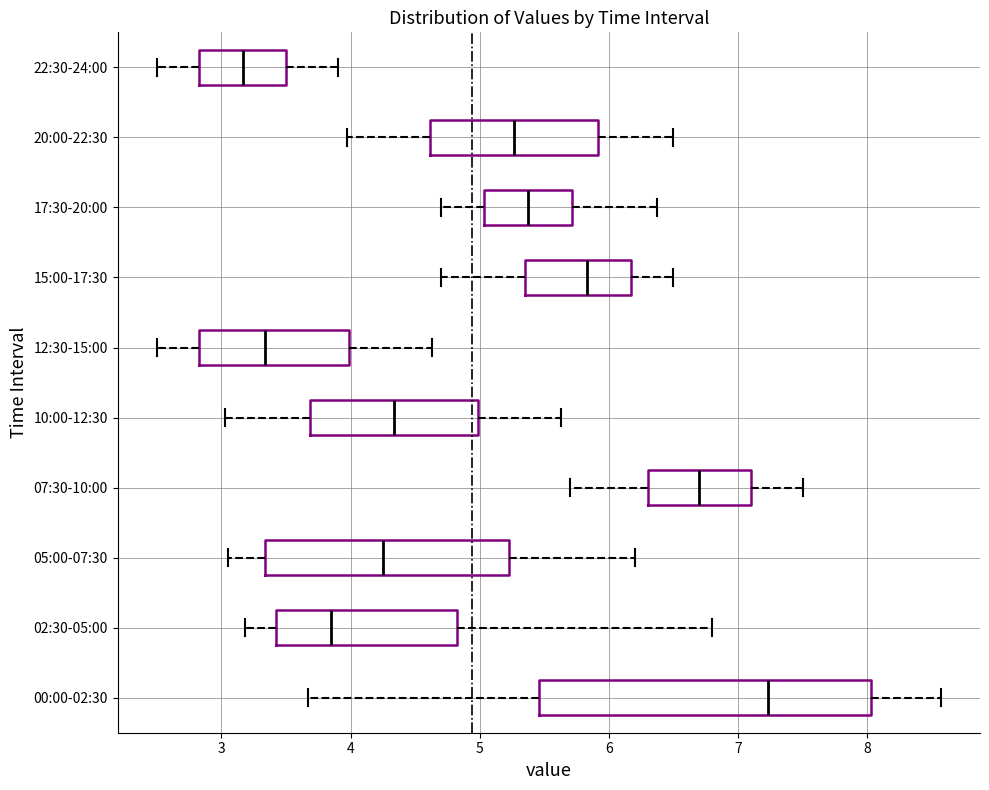

Reading bottom to top, transcribe this box plot: for each box, give where its median line is, the range the box spans, and where its two whiskers end, as read against the x-axis. The values are not printed on the chart, so give them approximately, as read against the axis.

00:00-02:30: median 7.2, box 5.5 to 8.0, whiskers 3.7 to 8.6
02:30-05:00: median 3.9, box 3.4 to 4.8, whiskers 3.2 to 6.8
05:00-07:30: median 4.3, box 3.3 to 5.2, whiskers 3.1 to 6.2
07:30-10:00: median 6.7, box 6.3 to 7.1, whiskers 5.7 to 7.5
10:00-12:30: median 4.3, box 3.7 to 5.0, whiskers 3.0 to 5.6
12:30-15:00: median 3.3, box 2.8 to 4.0, whiskers 2.5 to 4.6
15:00-17:30: median 5.8, box 5.4 to 6.2, whiskers 4.7 to 6.5
17:30-20:00: median 5.4, box 5.0 to 5.7, whiskers 4.7 to 6.4
20:00-22:30: median 5.3, box 4.6 to 5.9, whiskers 4.0 to 6.5
22:30-24:00: median 3.2, box 2.8 to 3.5, whiskers 2.5 to 3.9